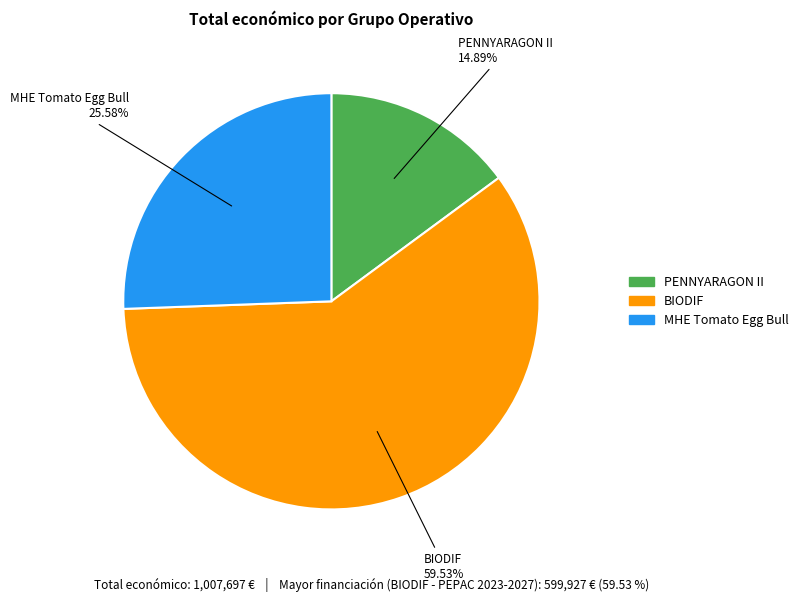

What is the ratio of the value at PENNYARAGON II to the value at MHE Tomato Egg Bull?

0.6